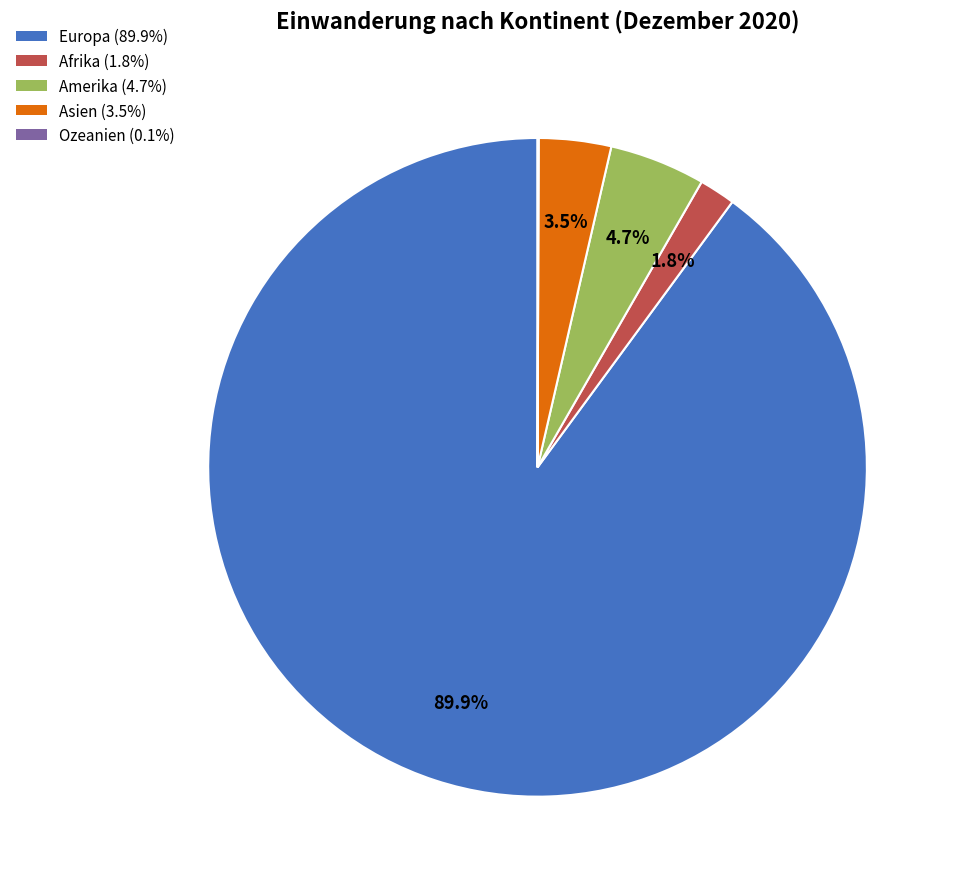

Which slice is the largest?

Europa